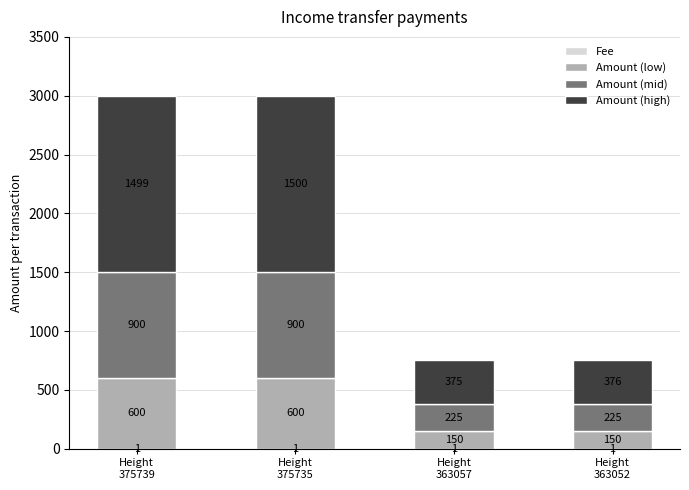

Are the bars horizontal?

No